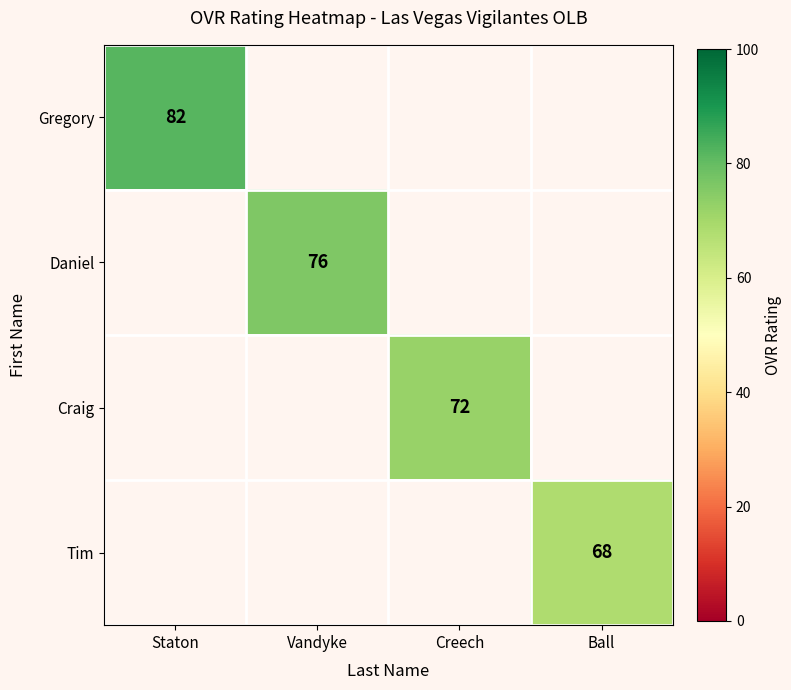

How many data points does each series have?

4